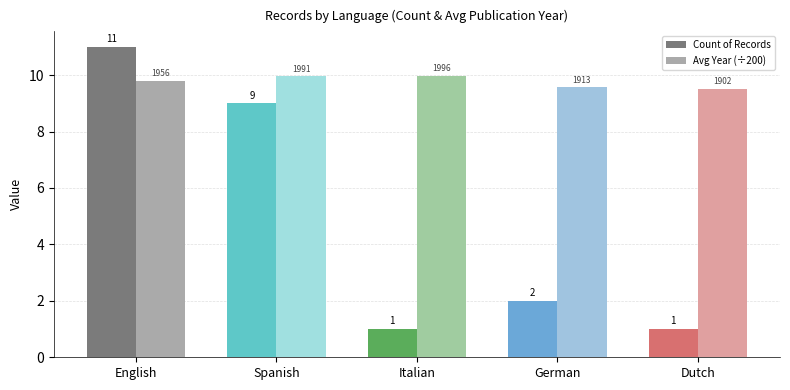

Which series has the largest total across all categories?

Avg Year (÷200)